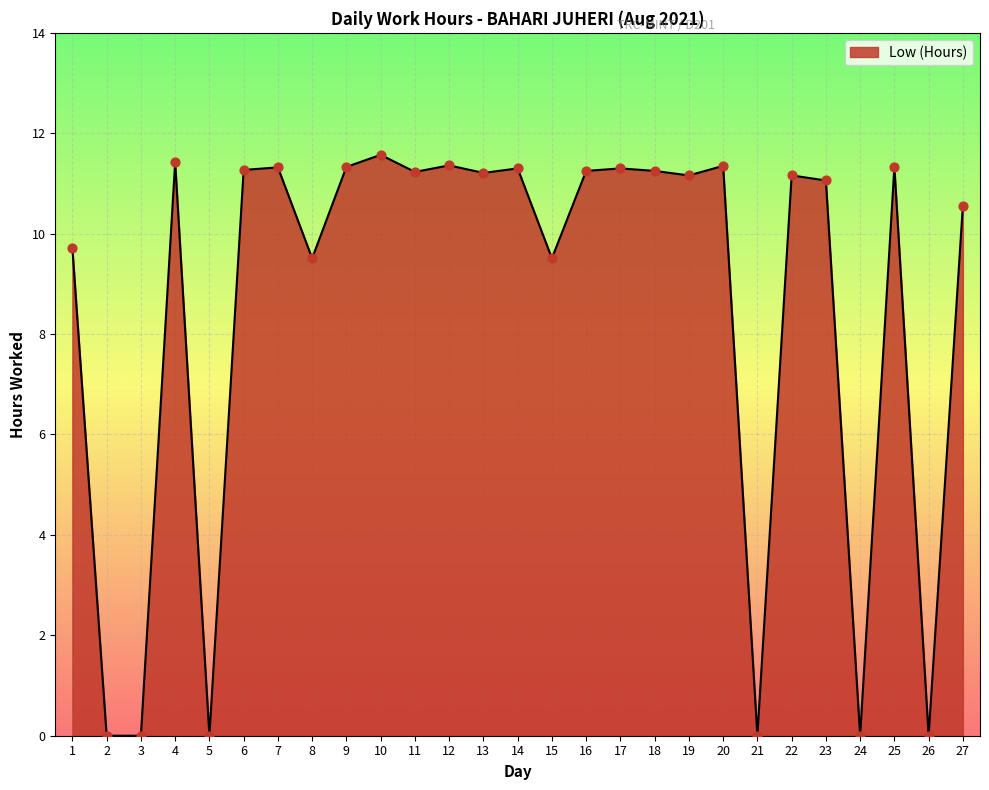

What is the change in value from 24 to 27?

+10.6